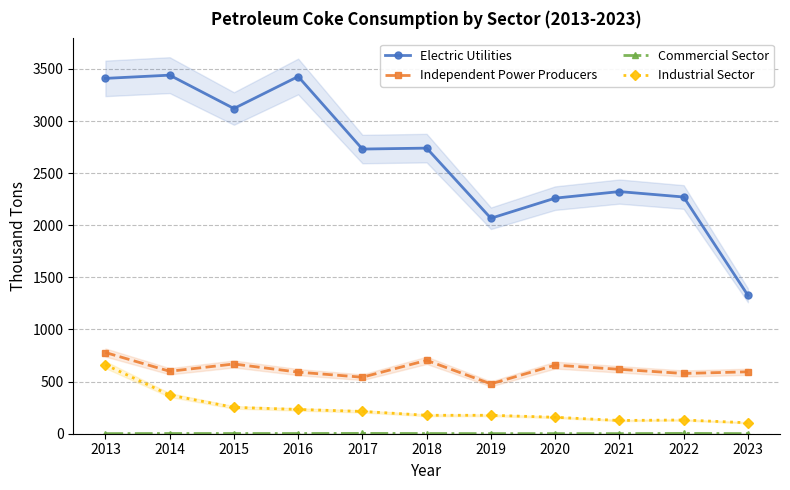

What is the average value of the Commercial Sector series?

2